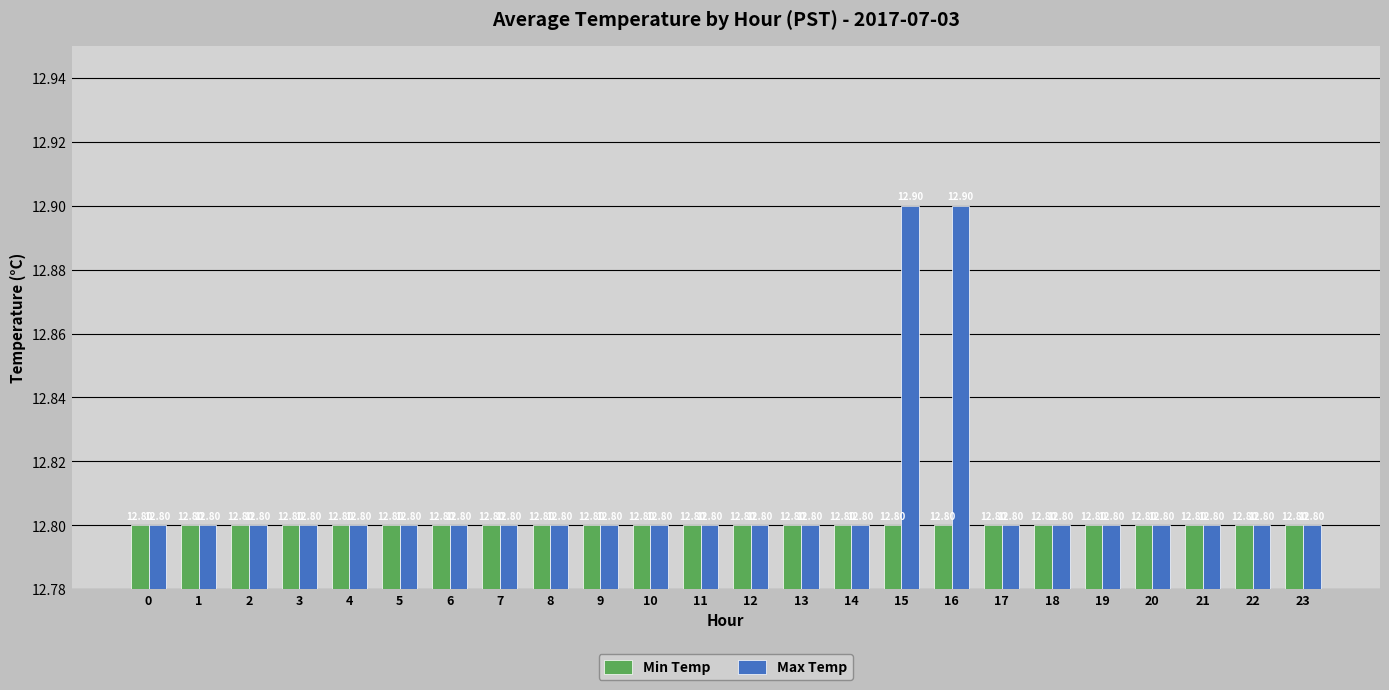

What is the minimum value for Max Temp?

12.8